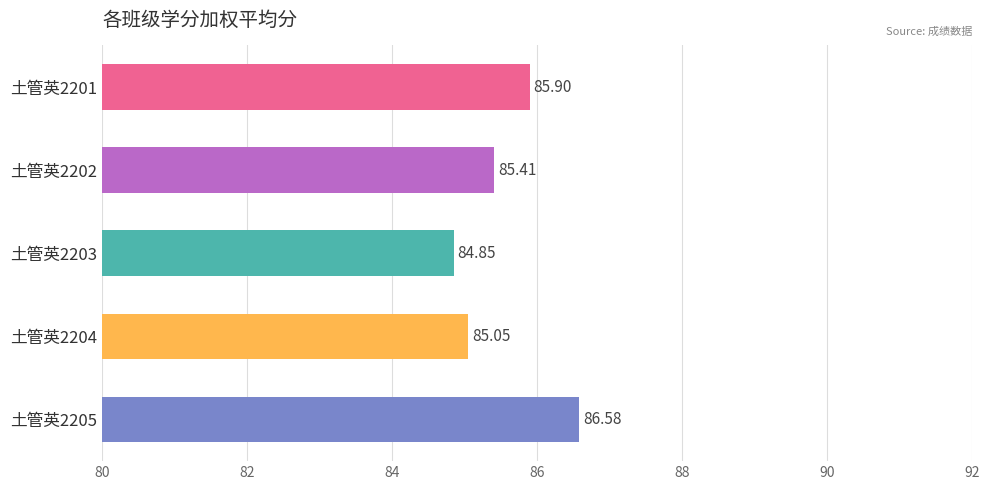

What is the greatest value displayed?

86.6